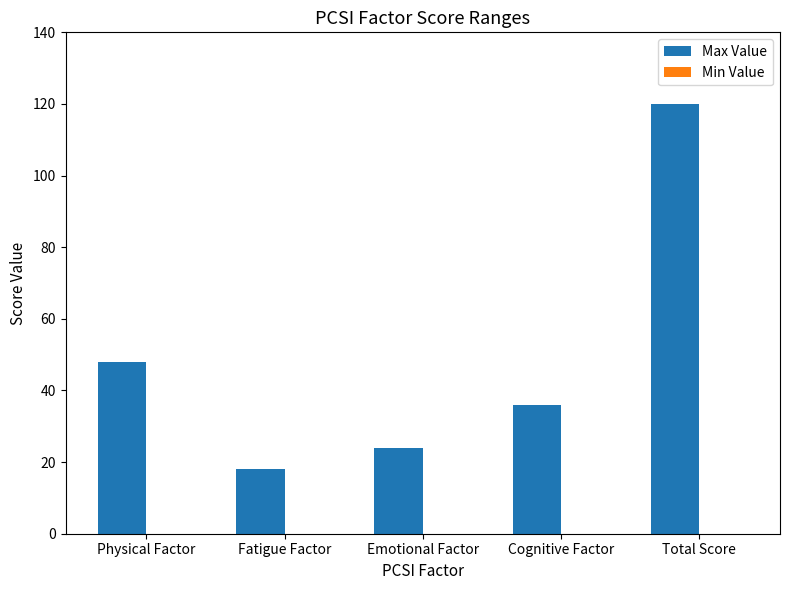

Where is the data nearest to the value 69?

Physical Factor